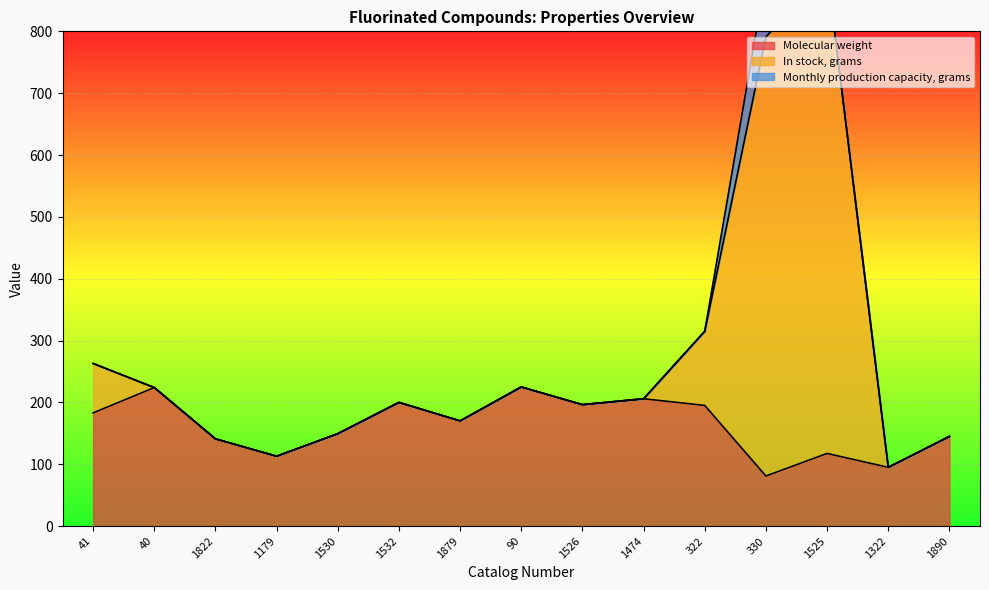

Is it true that Molecular weight equals 200.1 at 1532?

True